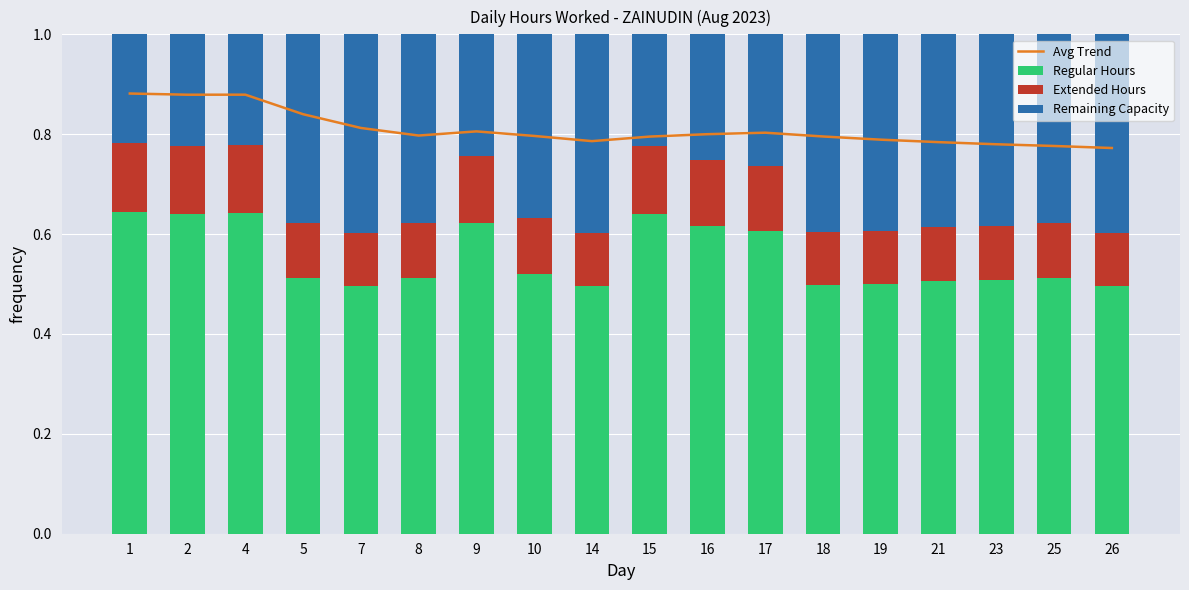

How many groups of bars are there?

18